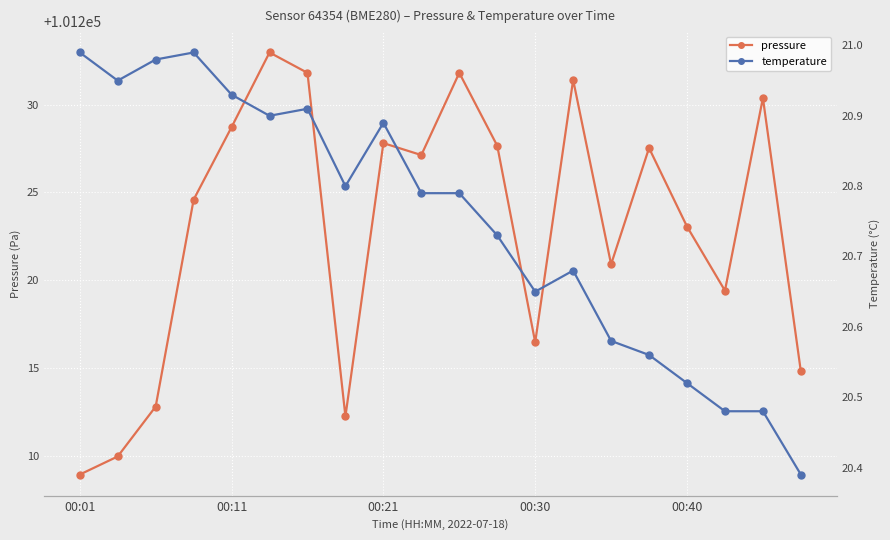

The value of temperature at 19 is 7.8. True or false?

False